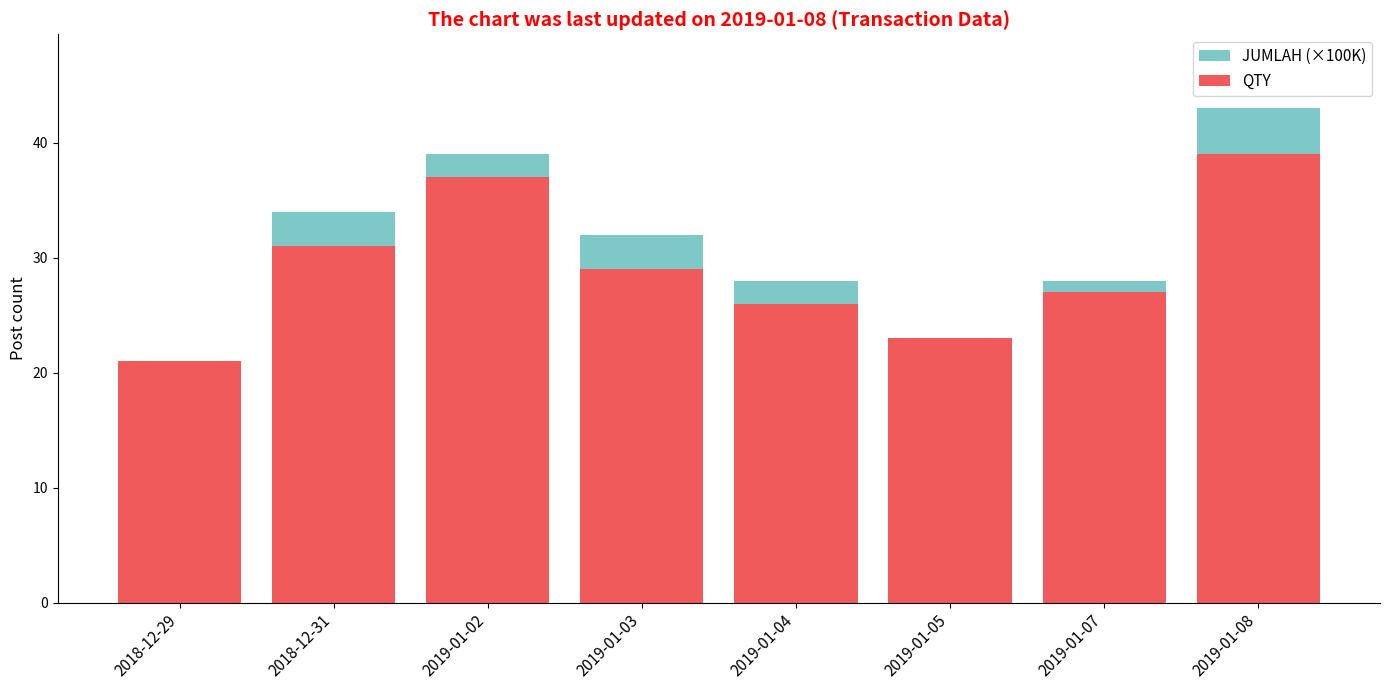

What is the label of the 3rd bar from the right?

2019-01-05